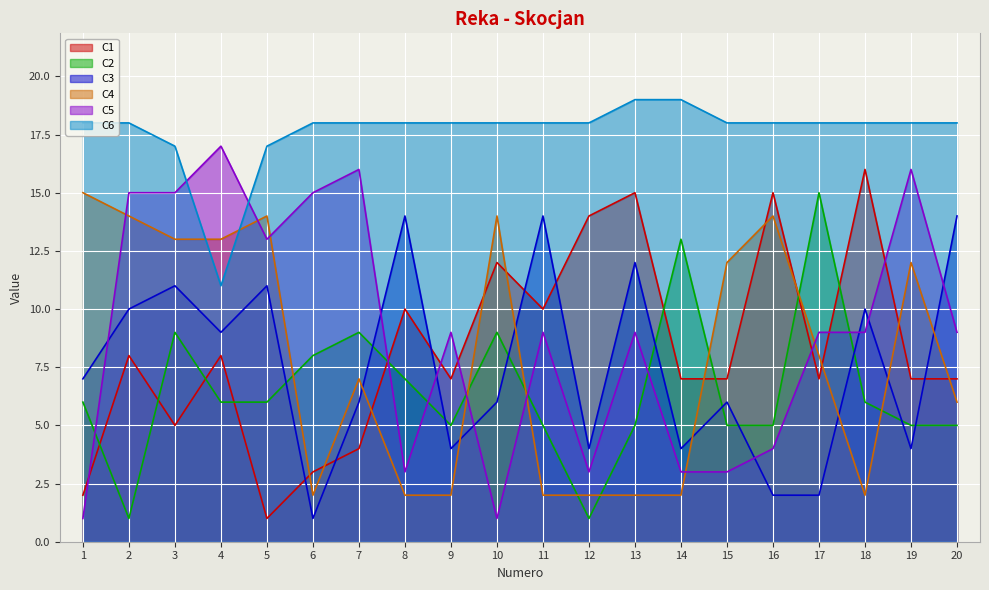

How many values in the C5 series exceed 9?

7